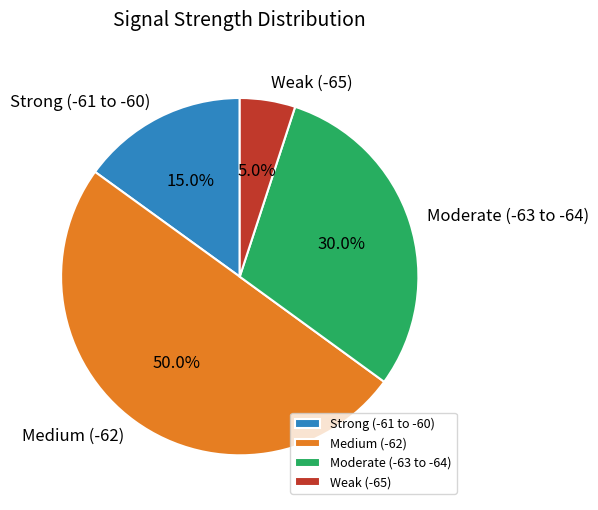

Between Weak (-65) and Moderate (-63 to -64), which is larger?

Moderate (-63 to -64)